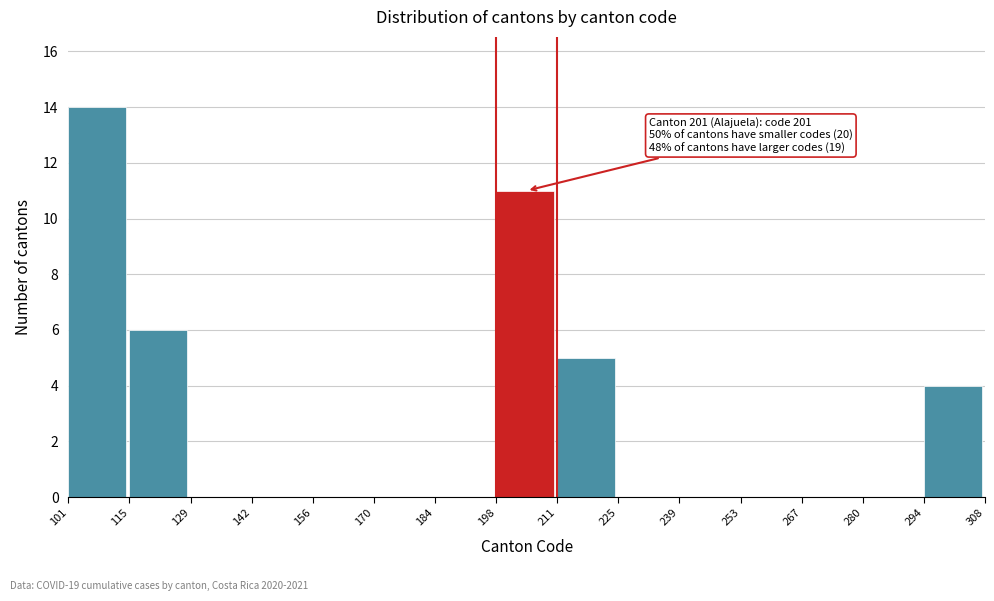

Over which range of the x-axis is the bar tallest?

101 to 115